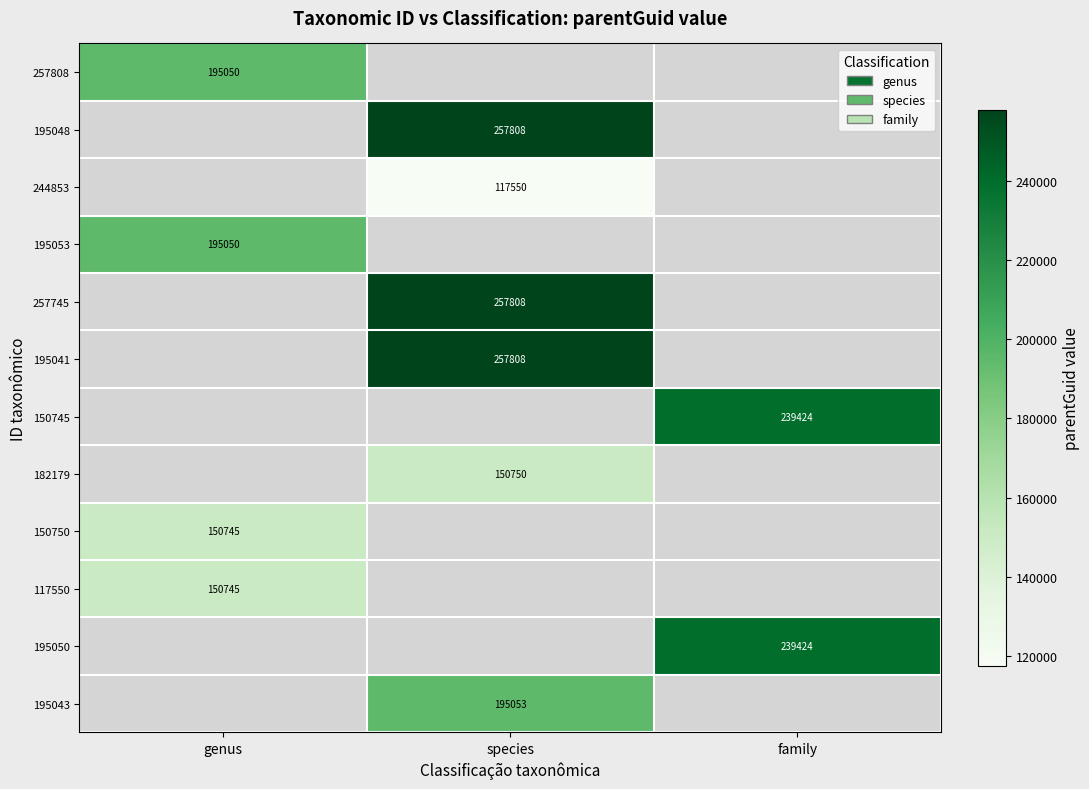

How many data points does each series have?

3